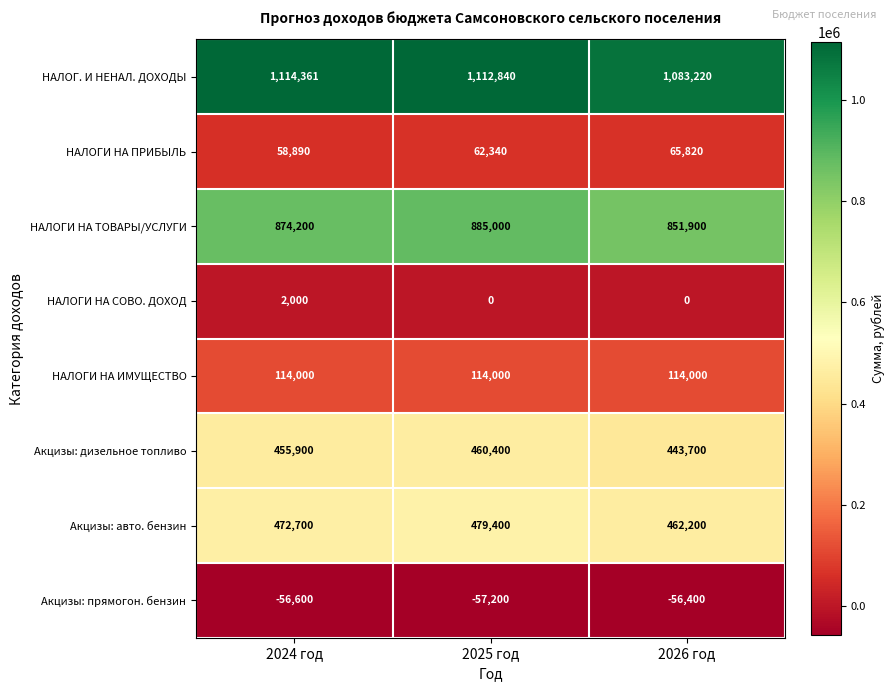

What is the minimum value shown in the chart?

-57200